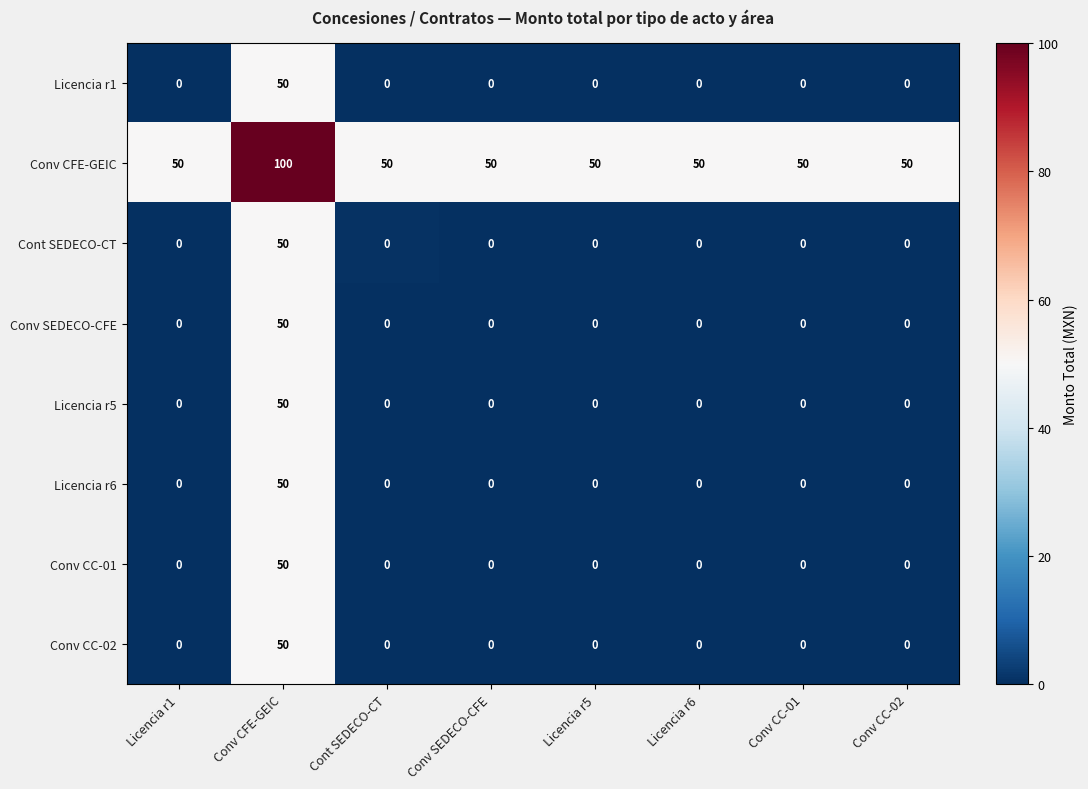

What is the total value across all series at Conv CC-02?

50